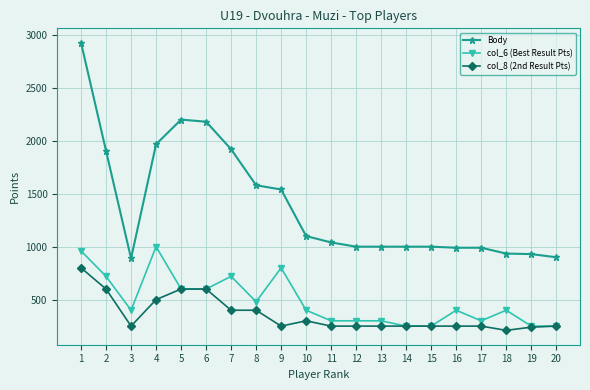

Rank the series by their maximum value, from highest to lowest.

Body, col_6 (Best Result Pts), col_8 (2nd Result Pts)